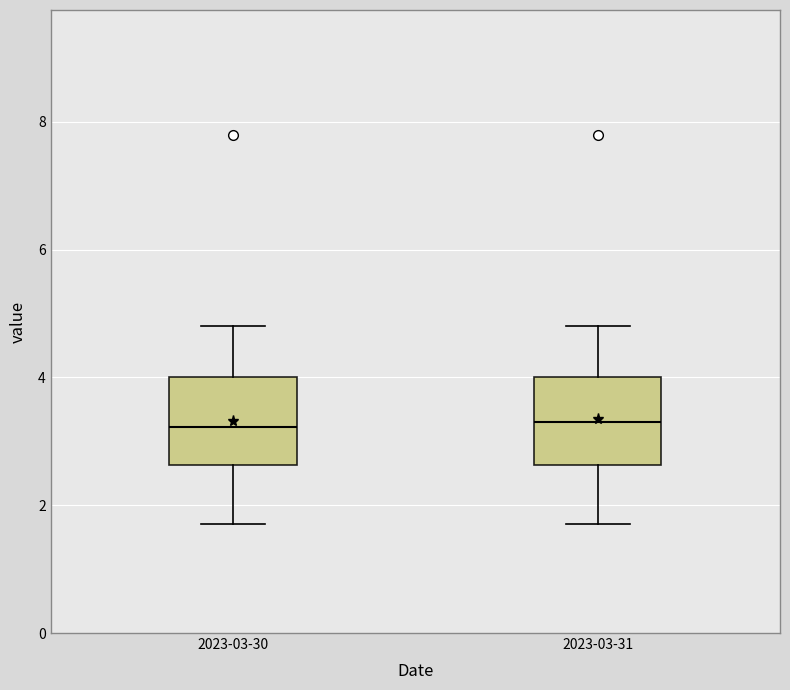

Reading left to right, transcribe this box plot: for each box, give where its median line is, the range the box spans, and where its two whiskers end, as read against the y-axis. The values are not printed on the chart, so give them approximately, as read against the axis.

2023-03-30: median 3.2, box 2.6 to 4.0, whiskers 1.8 to 4.8
2023-03-31: median 3.4, box 2.6 to 4.0, whiskers 1.8 to 4.8